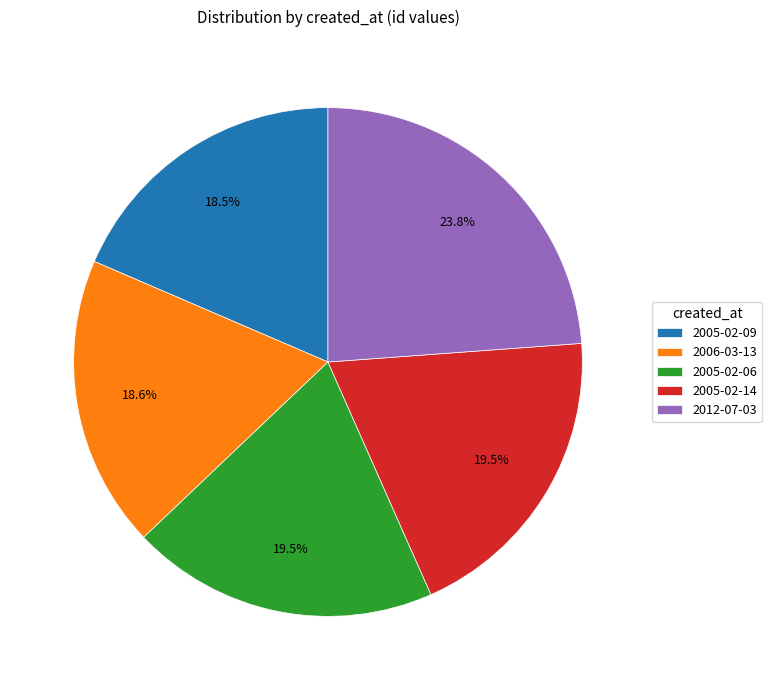

Does 2005-02-09 account for over 50% of the chart?

No